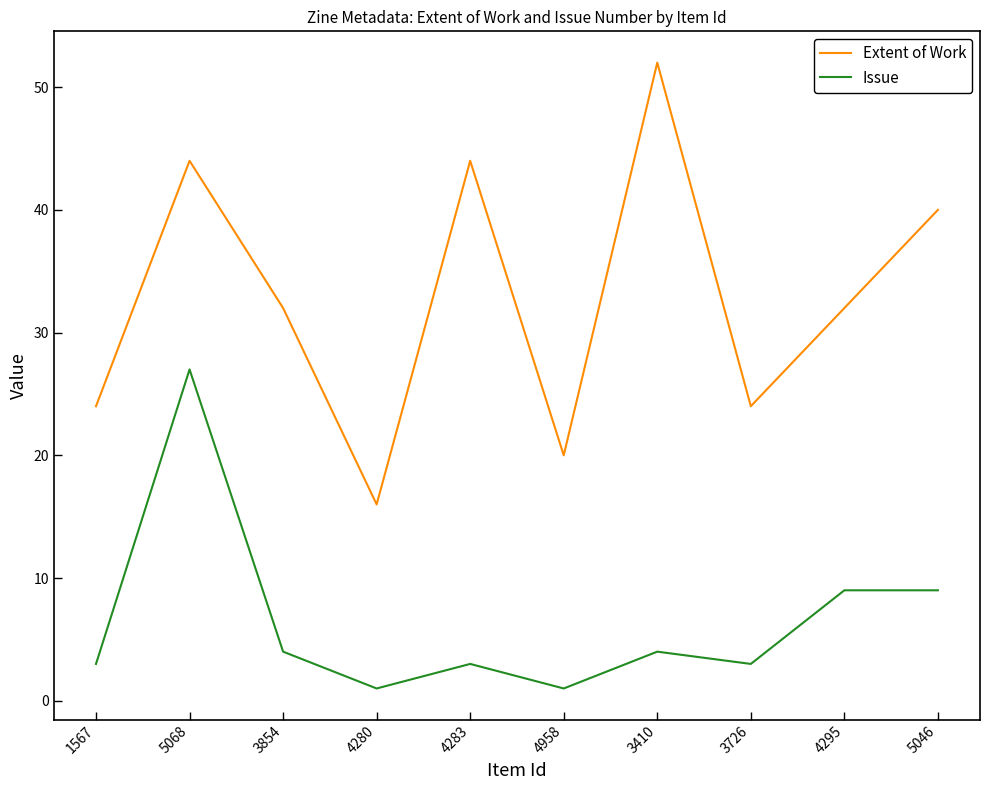

Which series changed the most between 3854 and 5046?

Extent of Work